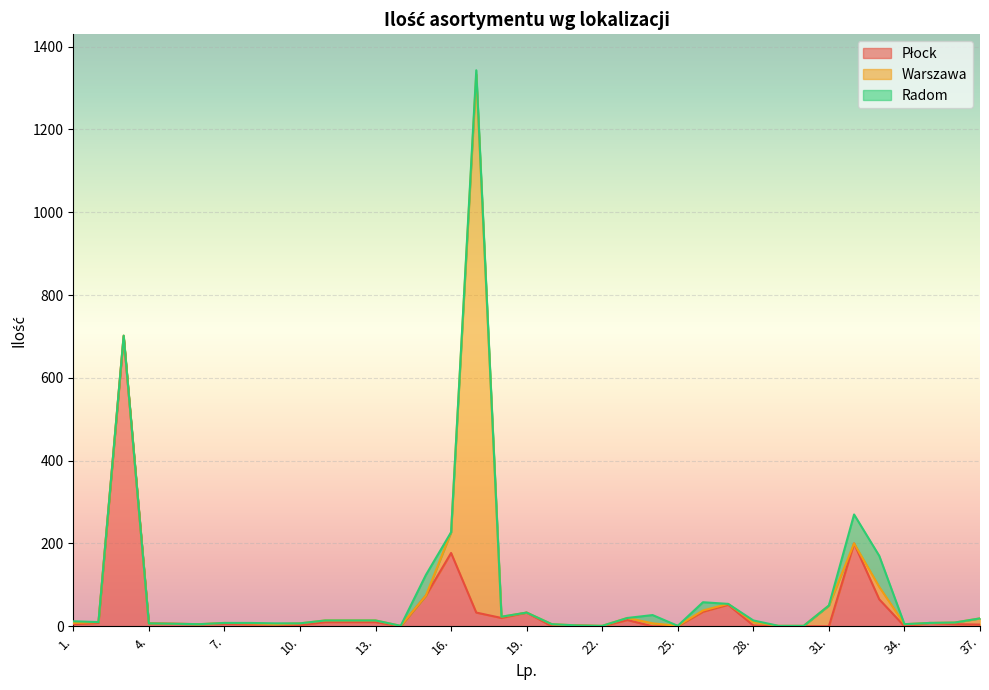

The value of Radom at 4. is 0. True or false?

True